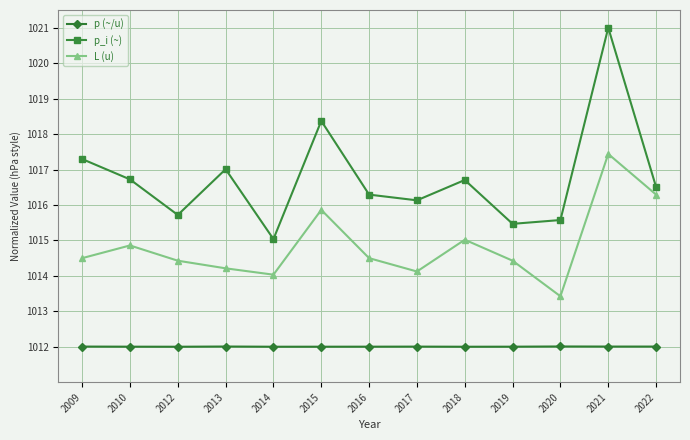

Which series changed the most between 2019 and 2022?

L (u)